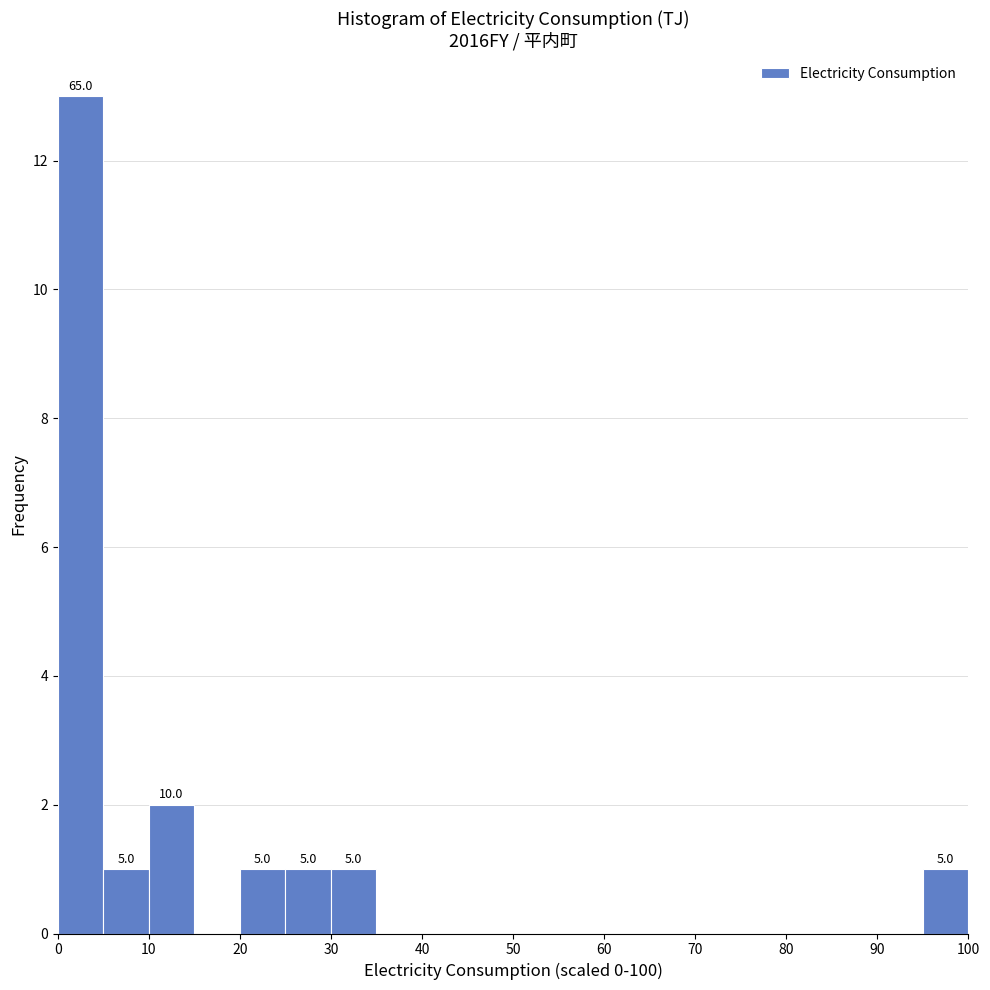

Which range on the x-axis has the tallest bar?

0 to 5